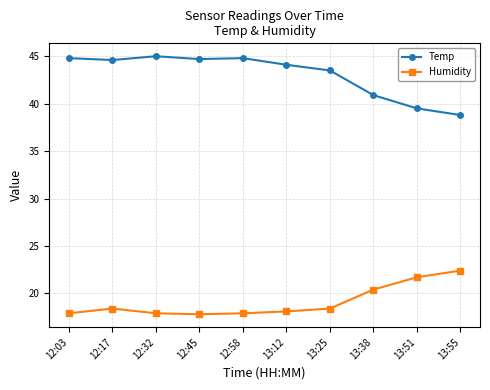

Which series has the largest total across all categories?

Temp